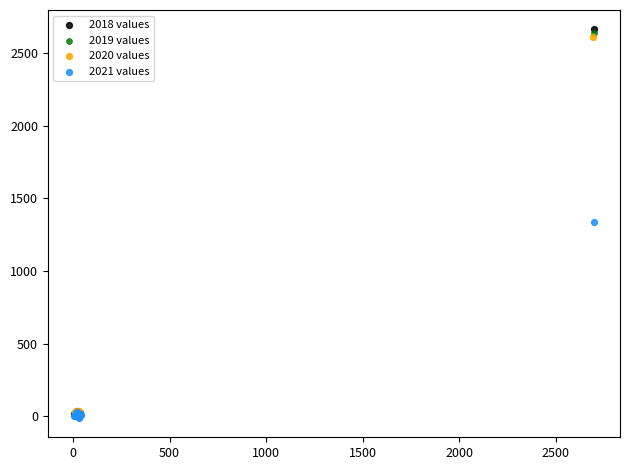

Which series has the largest Y range (max minus min)?

2018 values